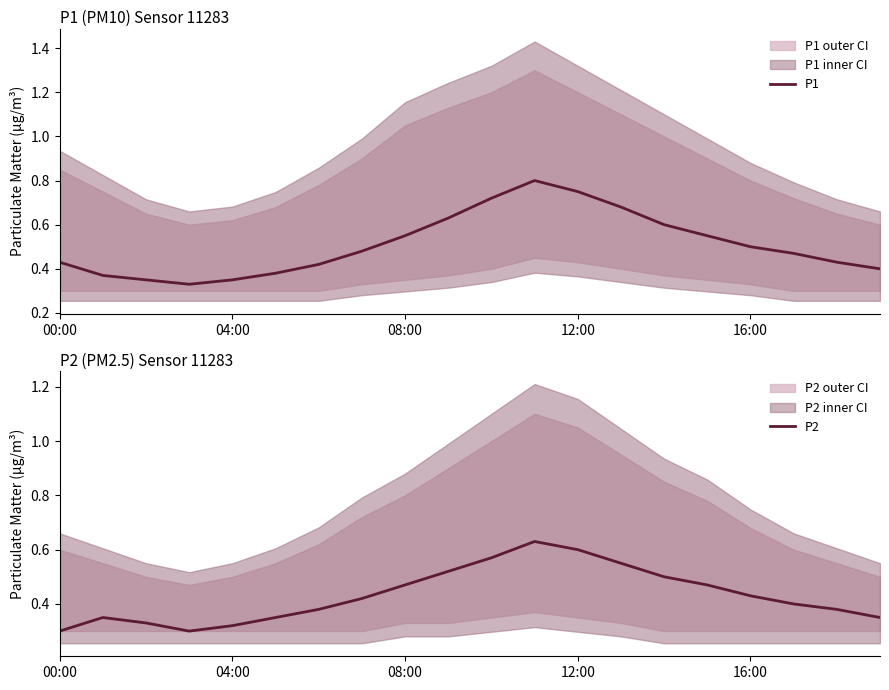

What is the total value across all series at 14?

1.1